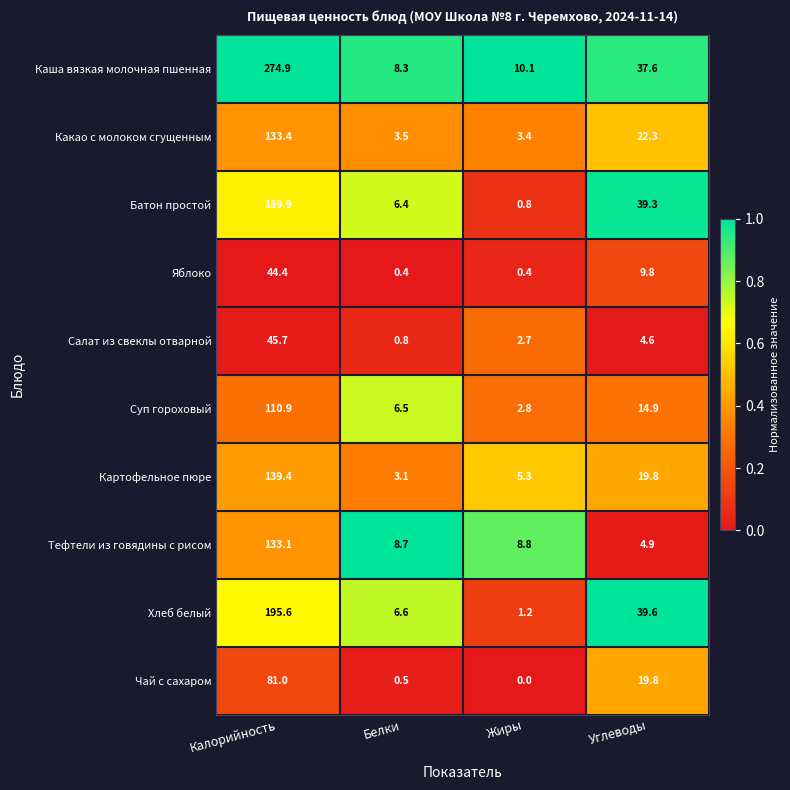

Where is Яблоко nearest to the value 22?

Углеводы